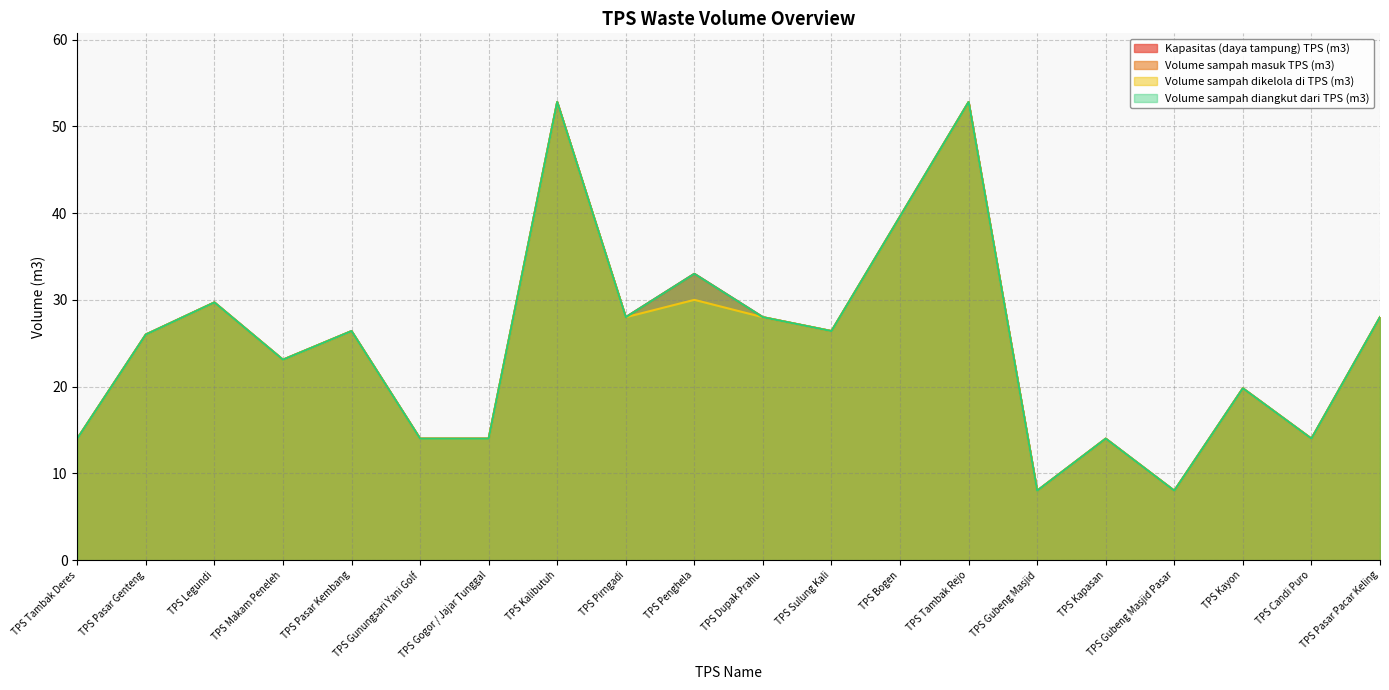

How many lines are shown in the chart?

4